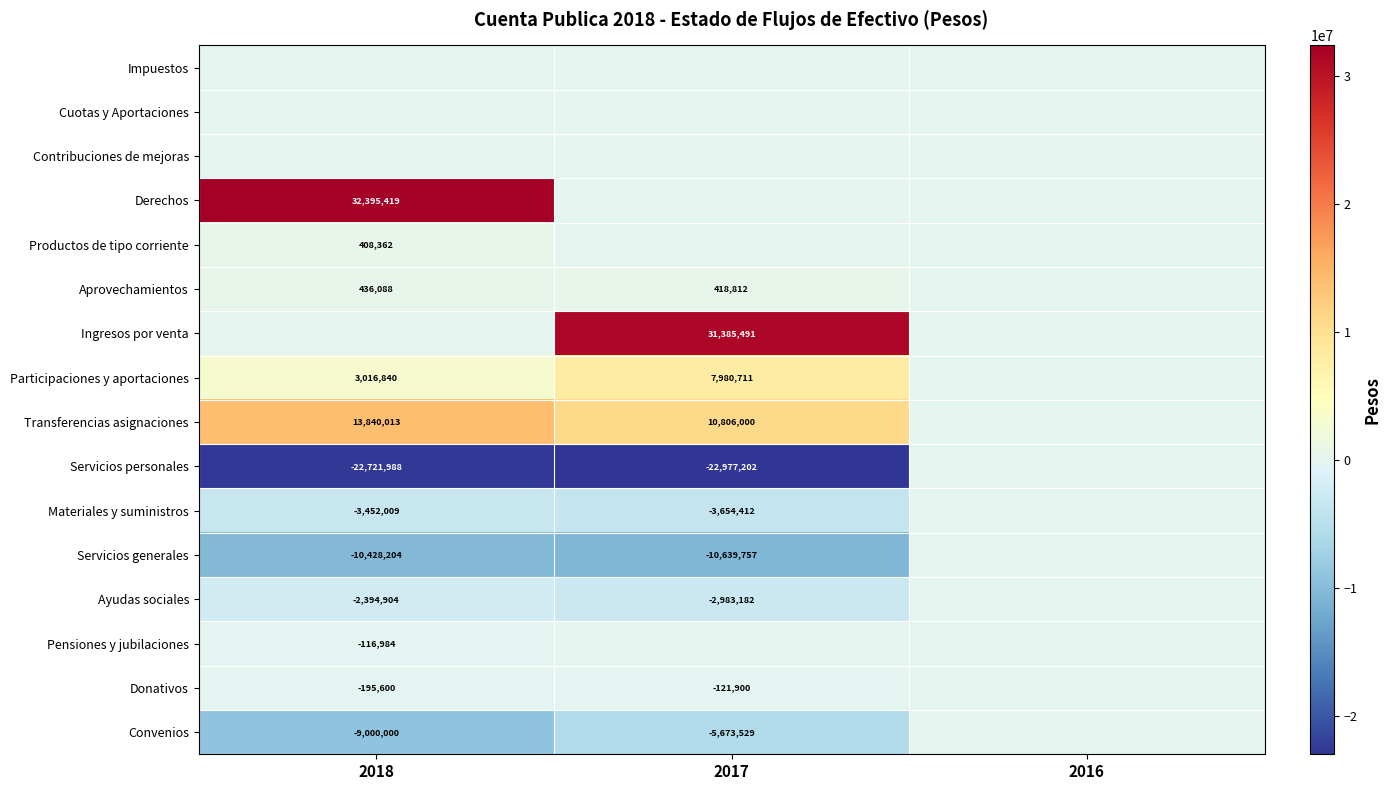

Which category has the highest value across all series?

2018